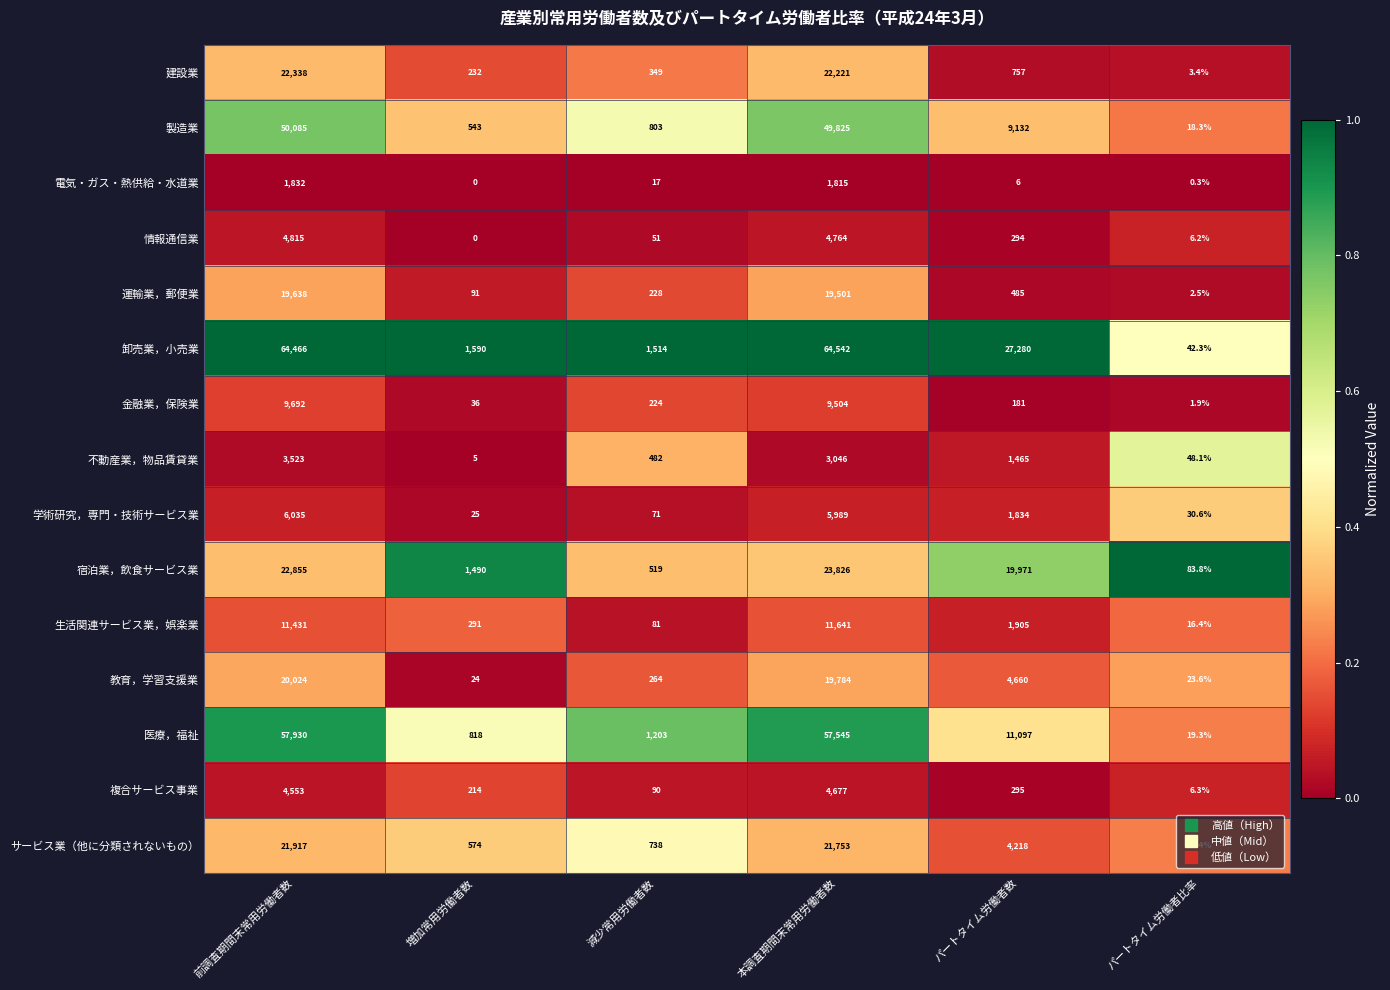

Which category has the lowest value in the サービス業（他に分類されないもの） series?

パートタイム労働者比率